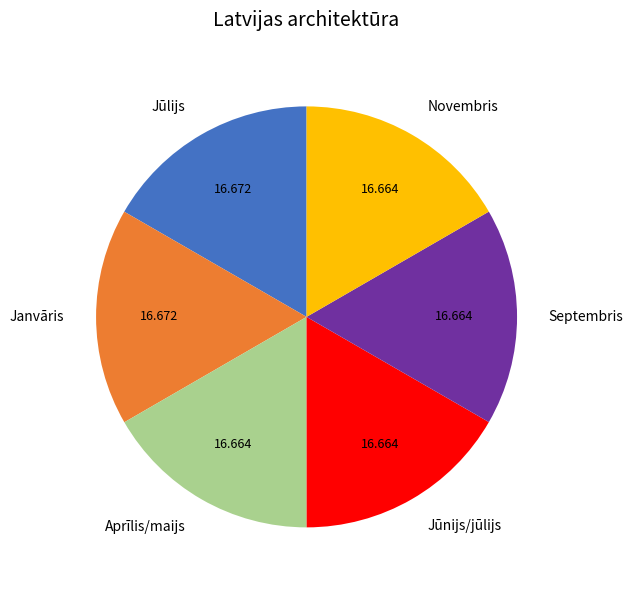

Do Novembris and Jūlijs together represent more than half of the pie?

No